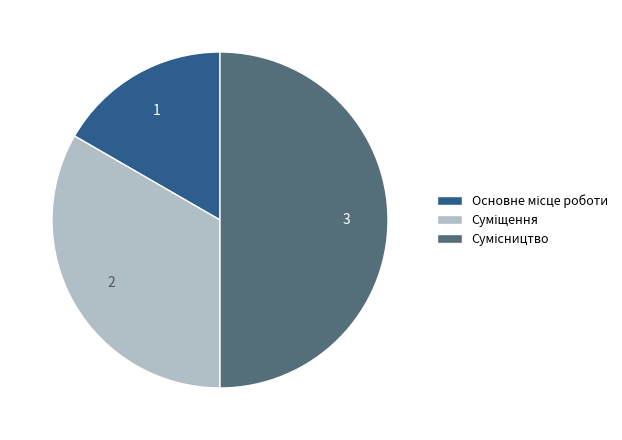

Which slice is the smallest?

Основне місце роботи